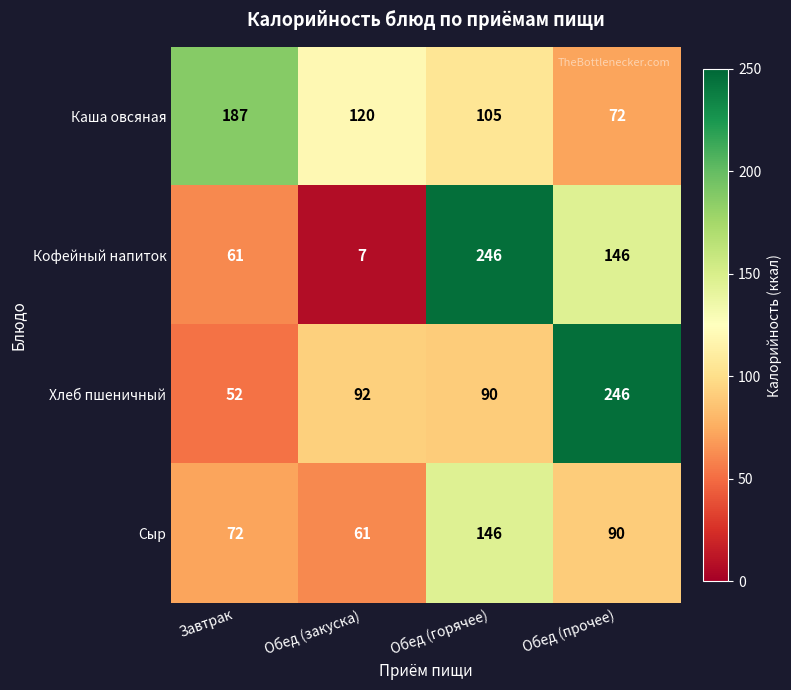

Rank the series at Обед (прочее) from lowest to highest value.

Каша овсяная, Сыр, Кофейный напиток, Хлеб пшеничный